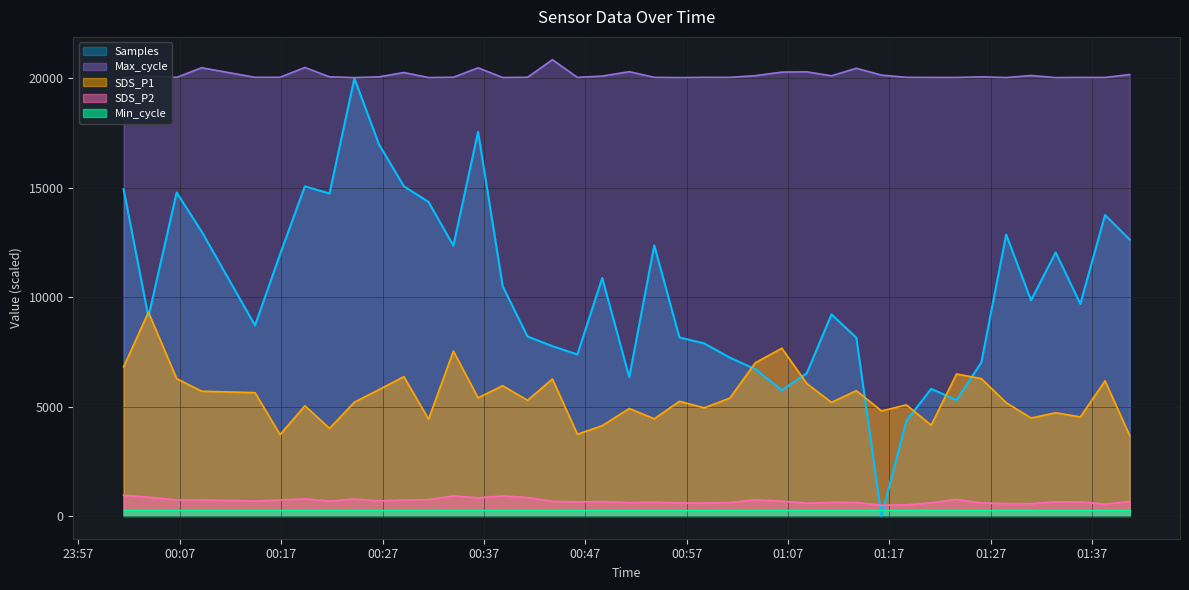

After their last crossing, which series has the higher values: Min_cycle or Samples?

Samples